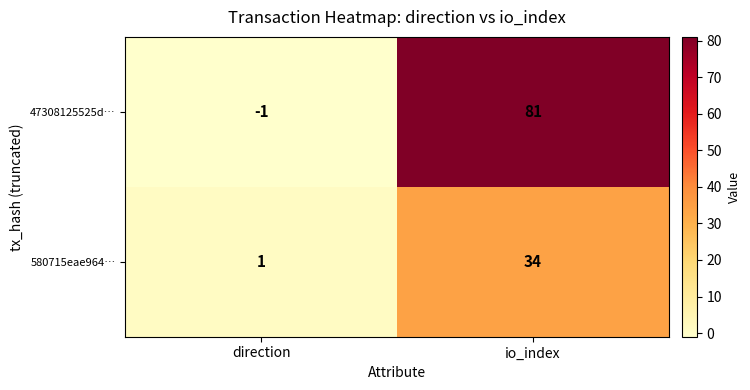

Reading right to left, transcribe all the data shown in this chart.

47308125525d…: io_index=81	direction=-1
580715eae964…: io_index=34	direction=1